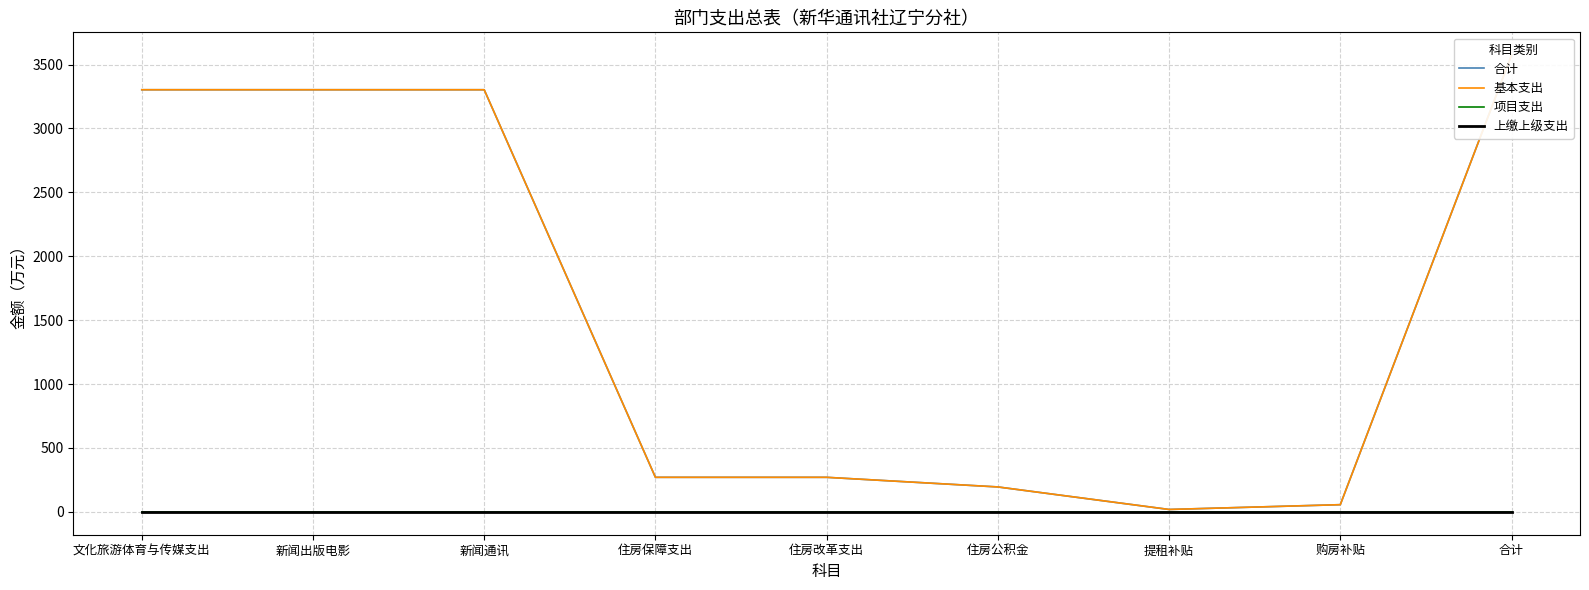

True or false: 项目支出 and 上缴上级支出 cross at least once.

False